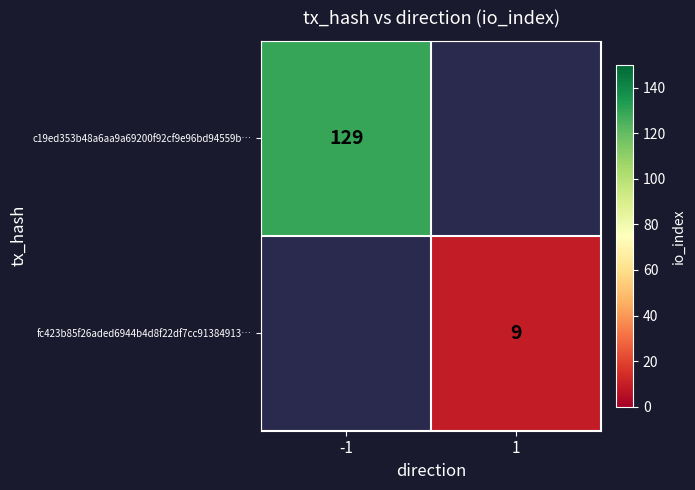

True or false: c19ed353b48a6aa9a69200f92cf9e96bd94559b… has a value of 44 at -1.

False